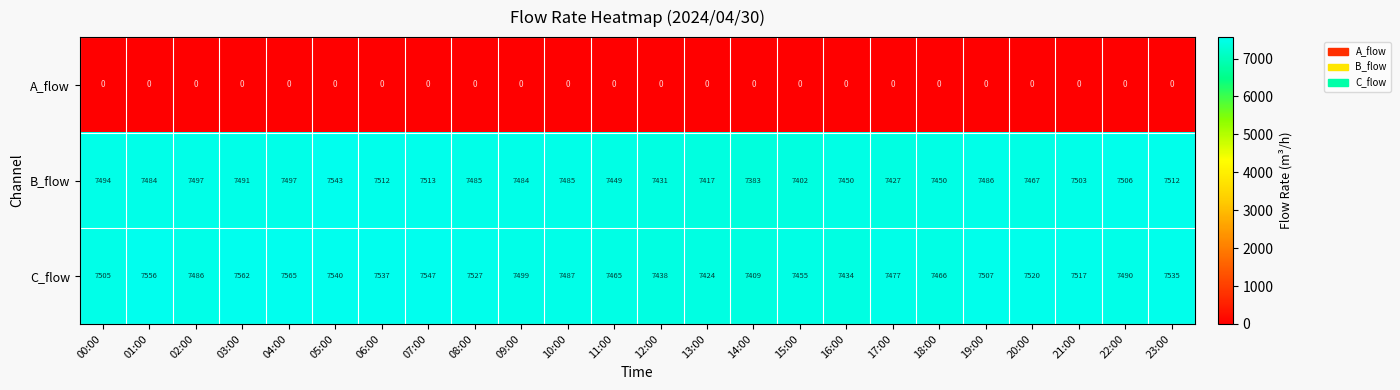

Which series has the widest spread of values?

B_flow